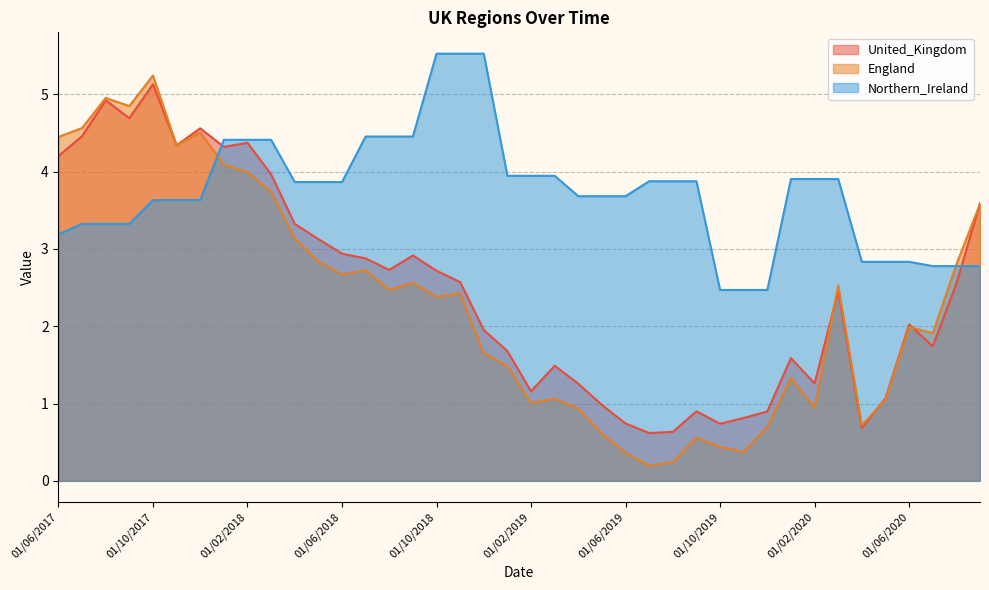

How many series are shown in this chart?

3